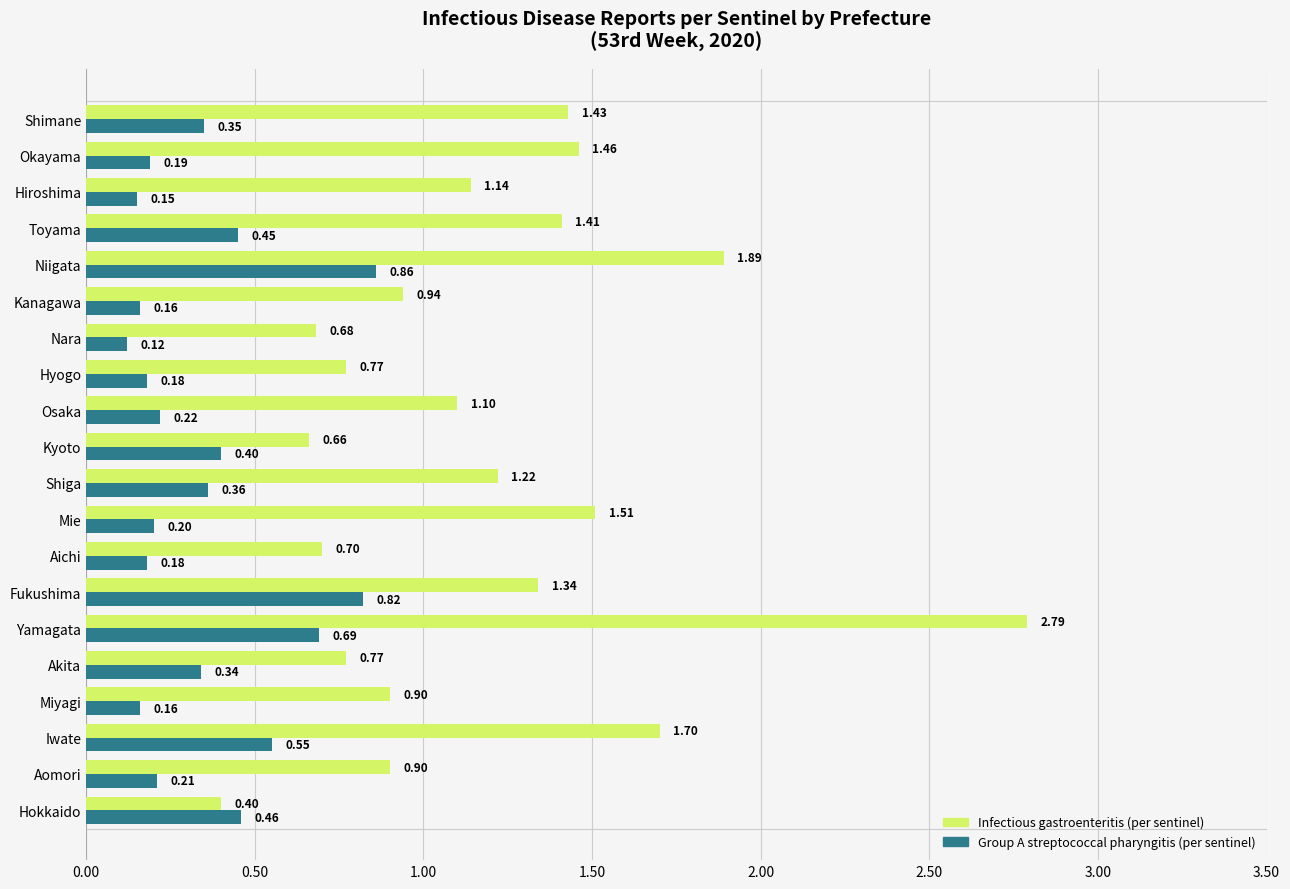

Where is Group A streptococcal pharyngitis (per sentinel) nearest to the value 0?

Nara